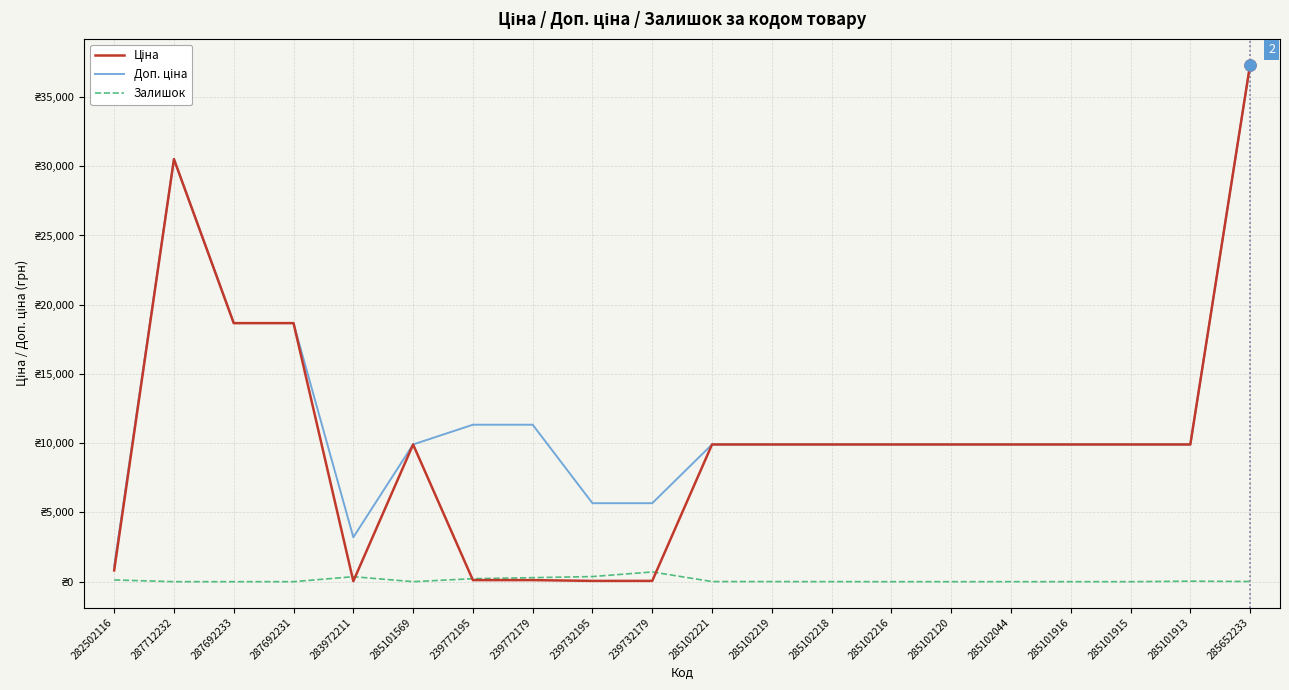

What is the total value across all series at 285102221?

19825.0